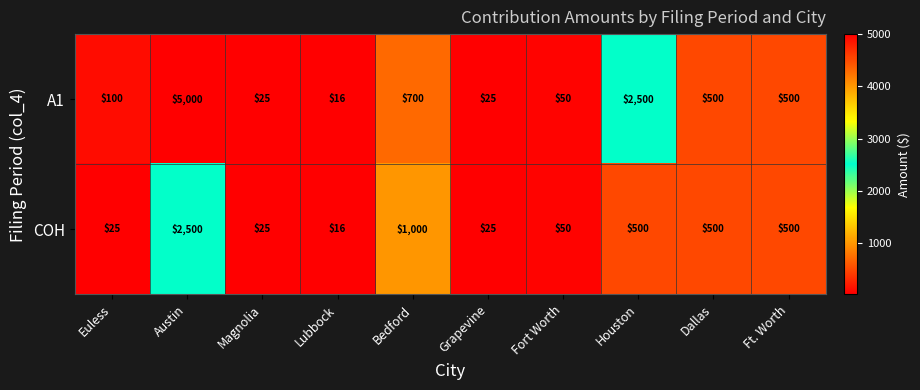

Which series has the widest spread of values?

A1